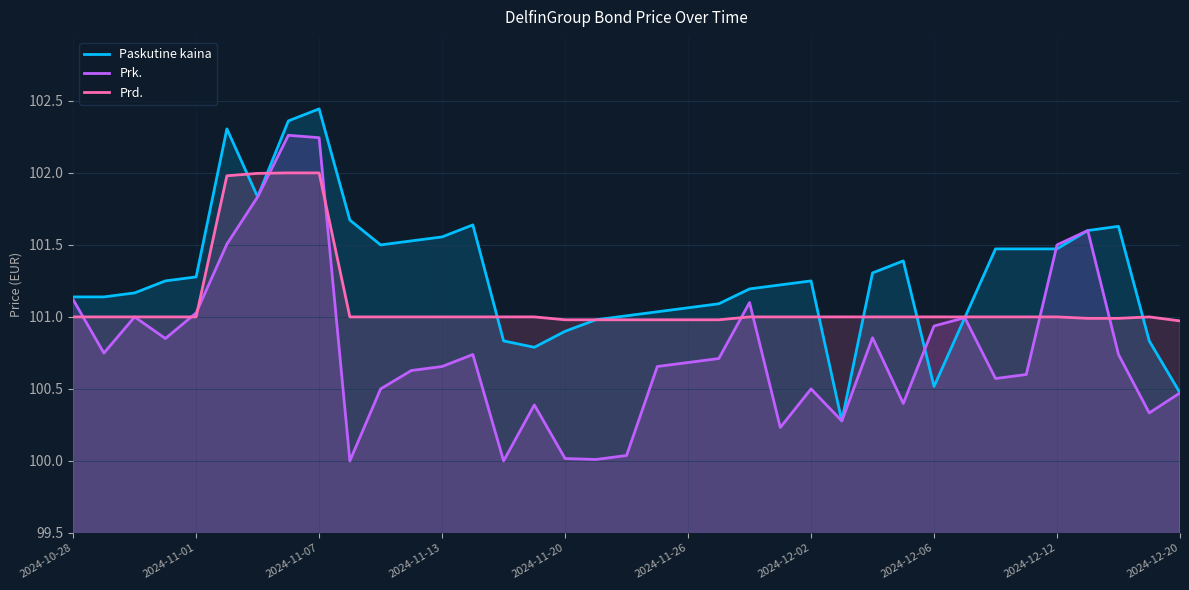

Which series has the largest range (max minus min)?

Prk.